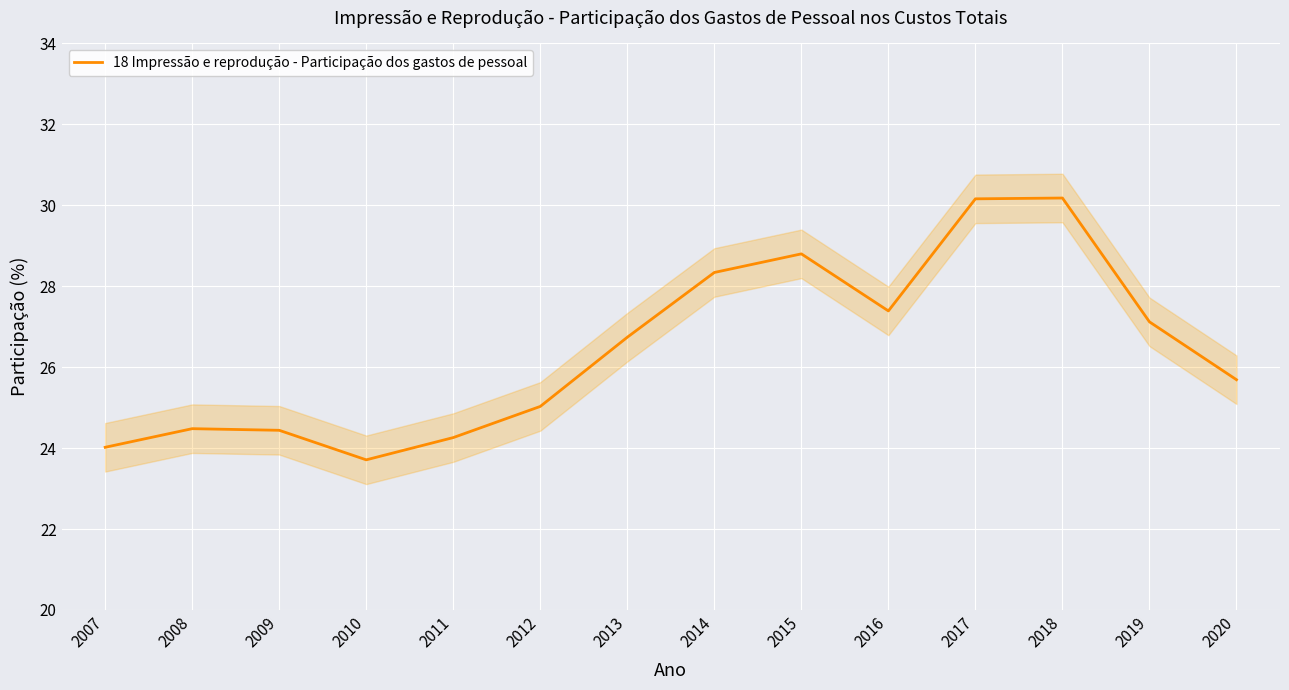

What is the average value?

26.5